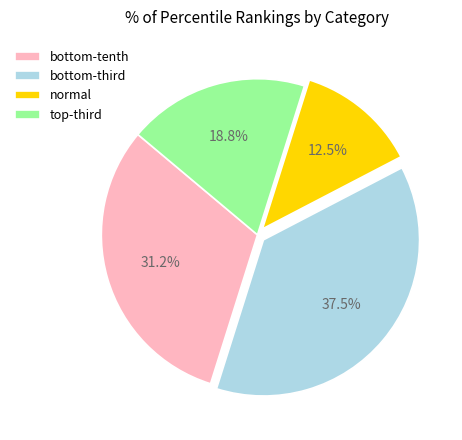

Does any single category account for the majority?

No